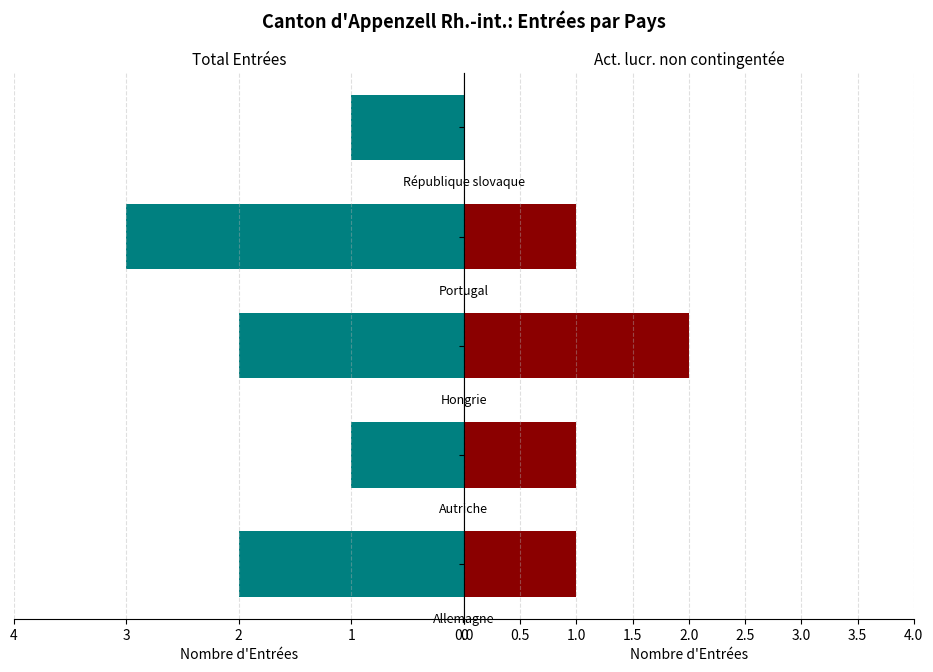

Is the value of Activité lucr. non contingentée at 3 greater than the value of Total Entrées at 1?

No